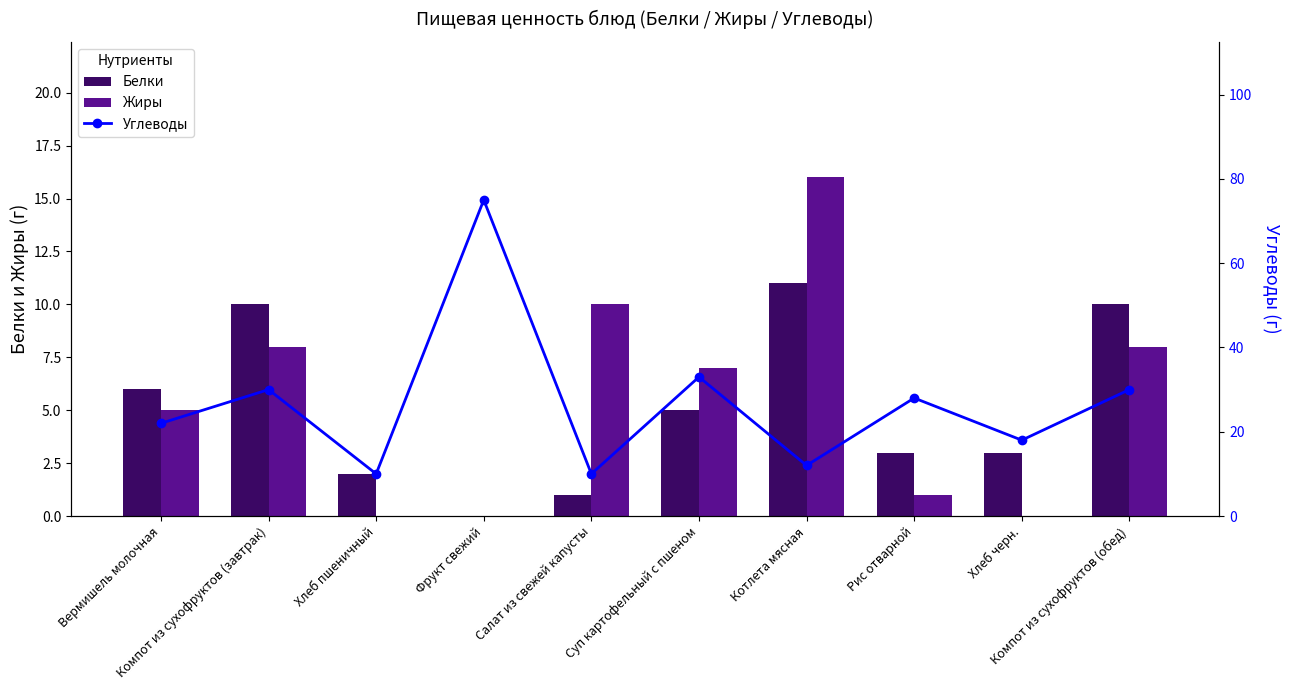

How many values in the Жиры series are below 7?

5